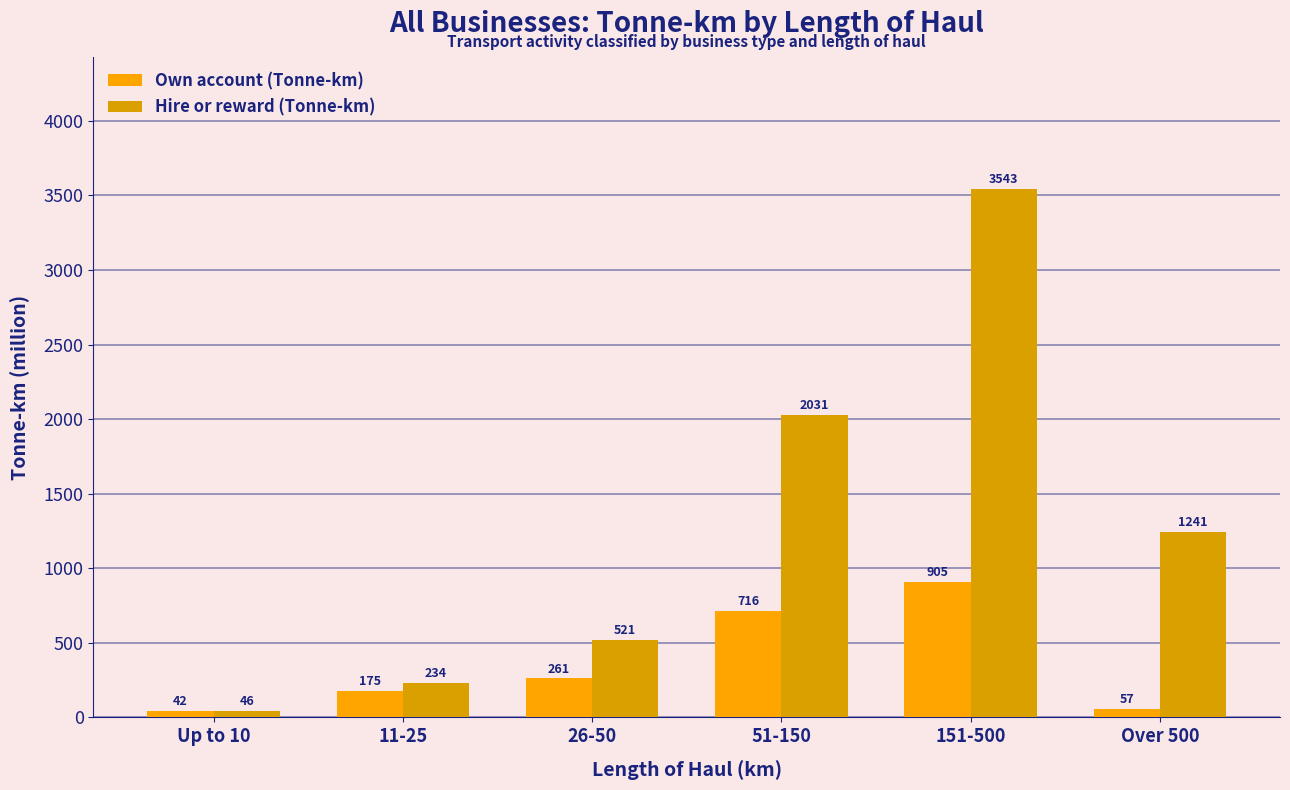

What is the lowest value of the Hire or reward (Tonne-km) series?

46